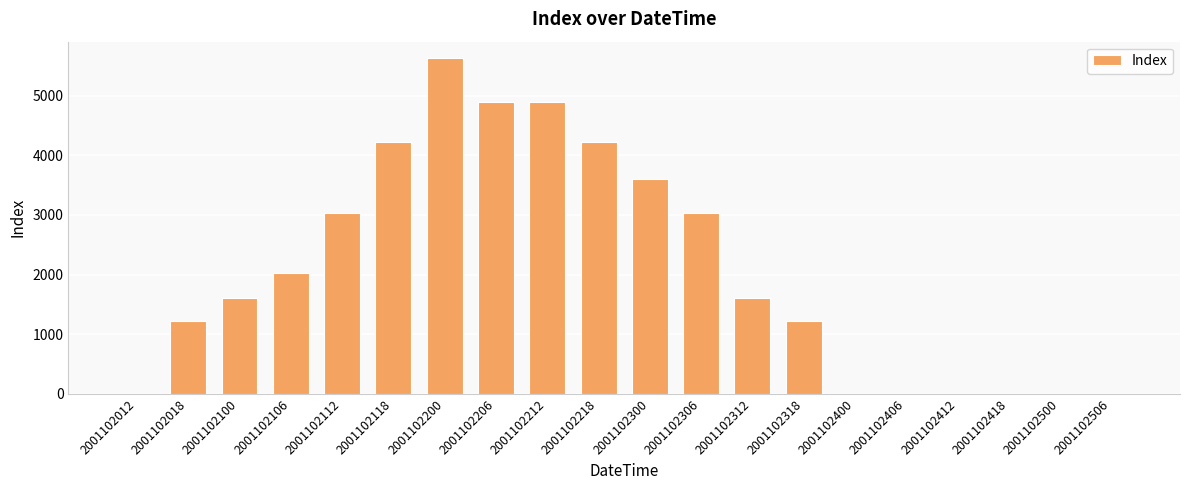

What is the greatest value displayed?

5625